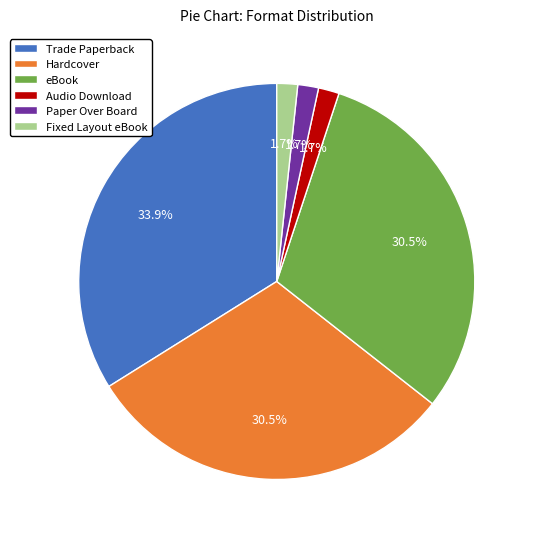

Which category has the biggest portion of the pie?

Trade Paperback